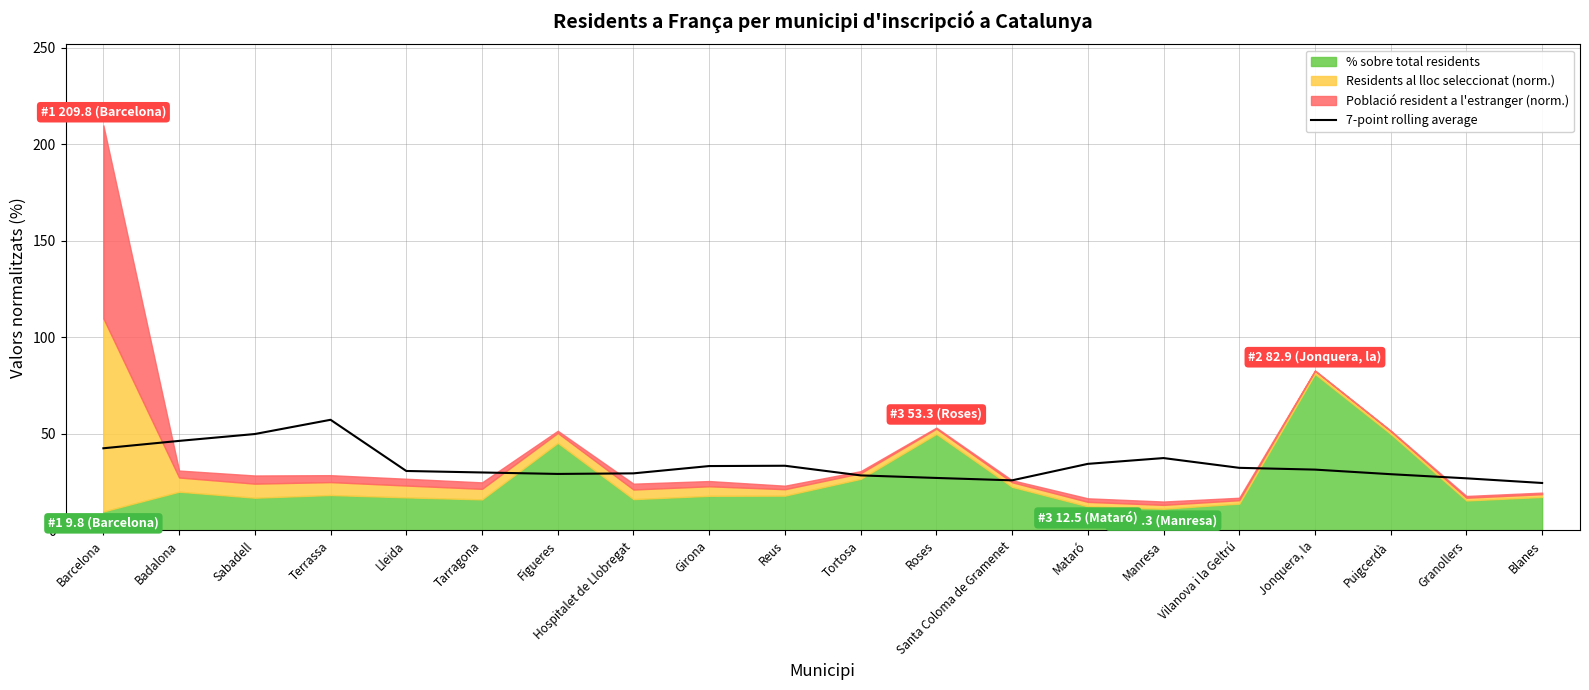

The value at Lleida is 14.5. True or false?

False